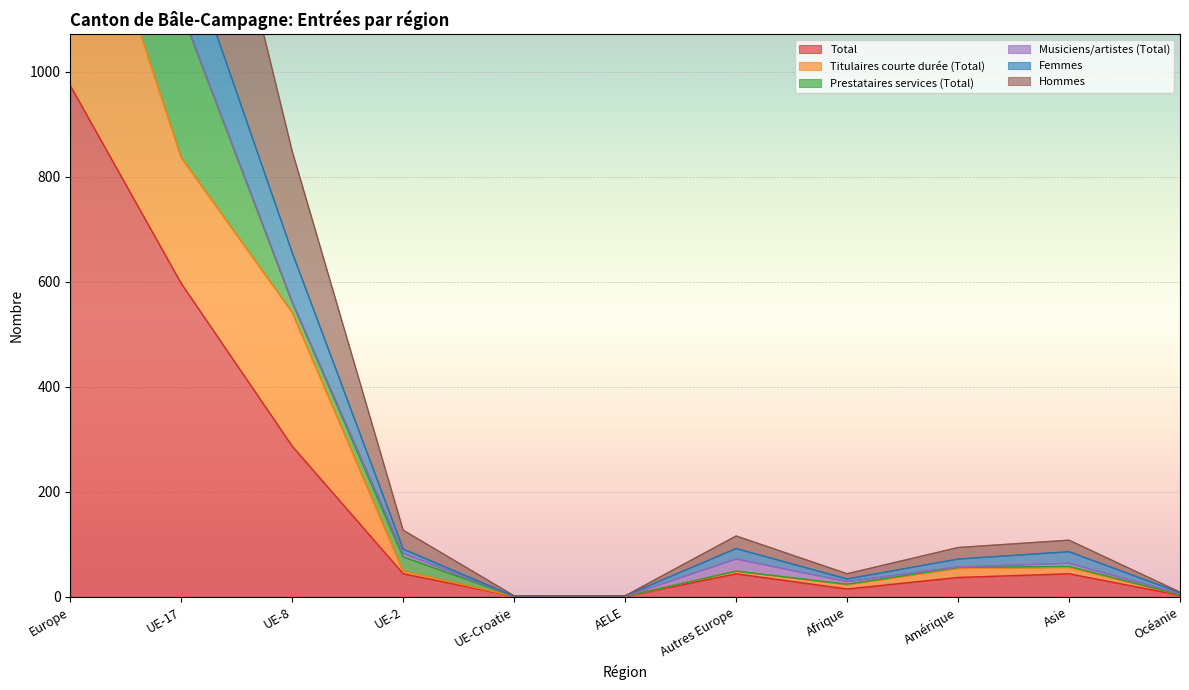

What is the difference between the Total values at UE-17 and Amérique?

560